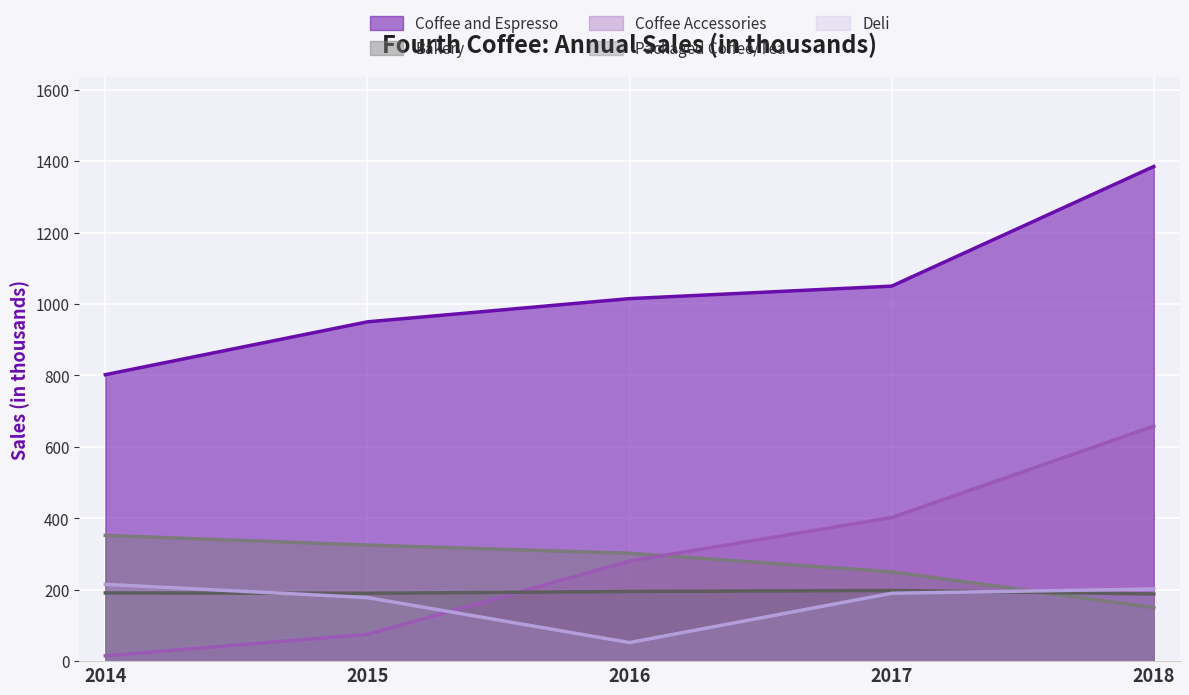

What are all the series names shown in the legend?

Coffee and Espresso, Bakery, Coffee Accessories, Packaged Coffee/Tea, Deli